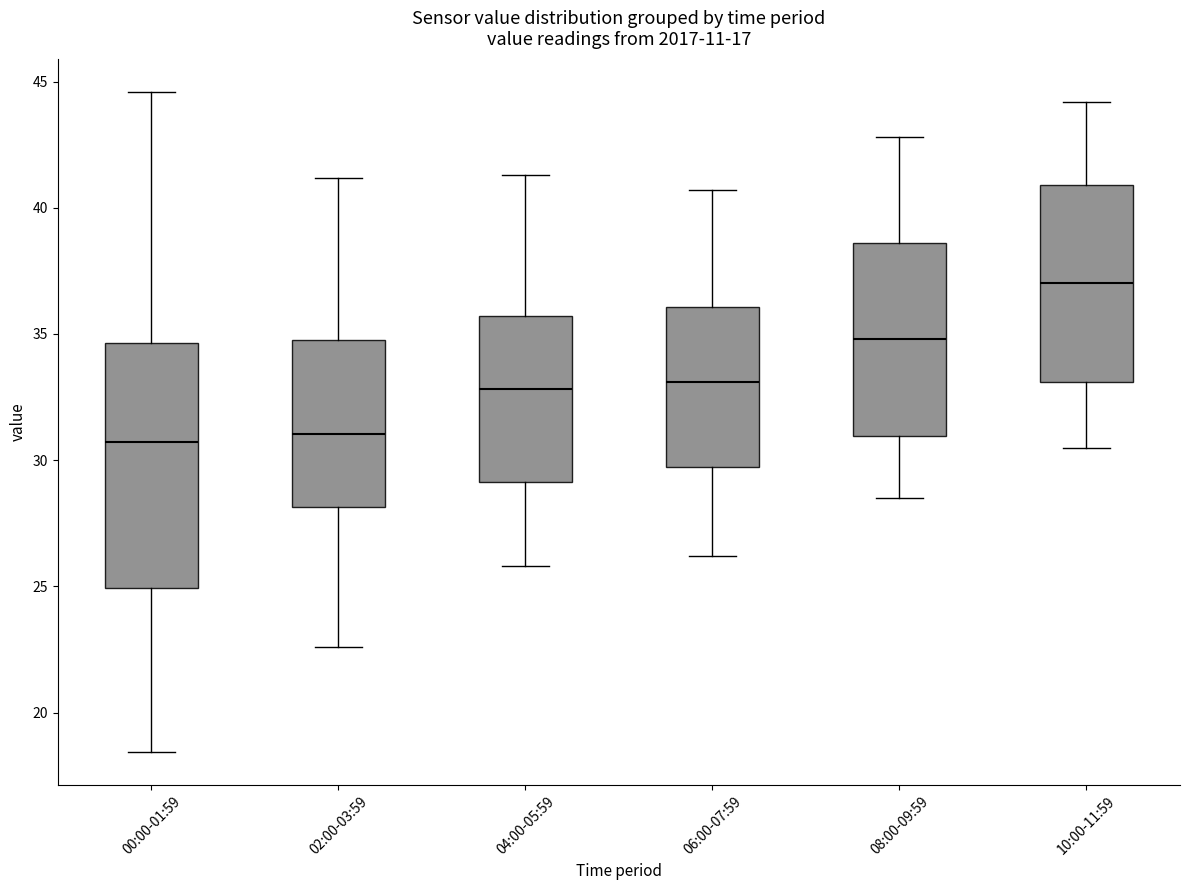

Which box's median line is the highest?

10:00-11:59